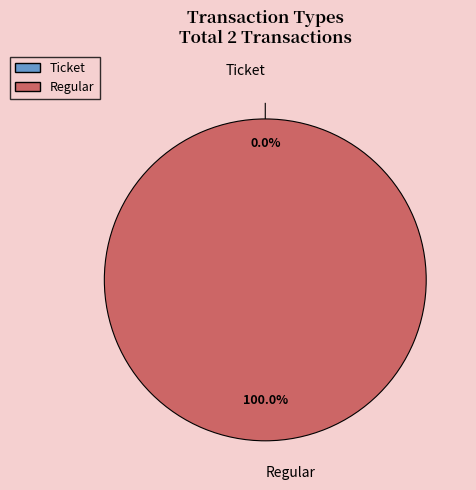

Rank the categories by value from lowest to highest.

Ticket, Regular